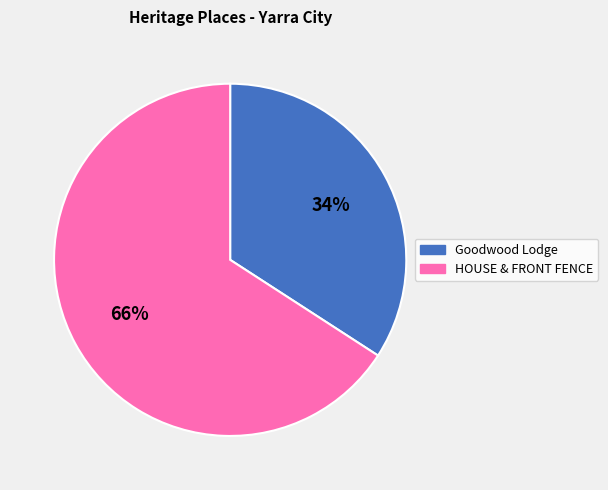

Which category has the smallest portion of the pie?

Goodwood Lodge